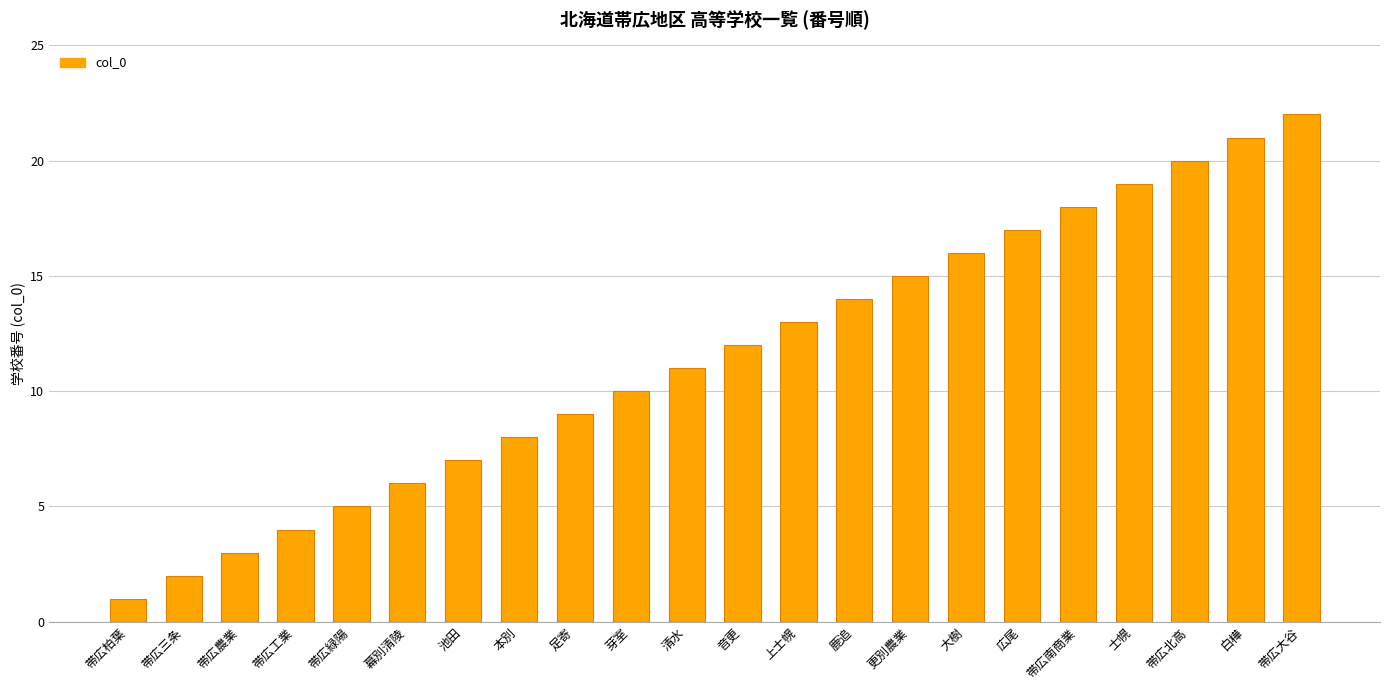

Where is the data nearest to the value 11?

清水